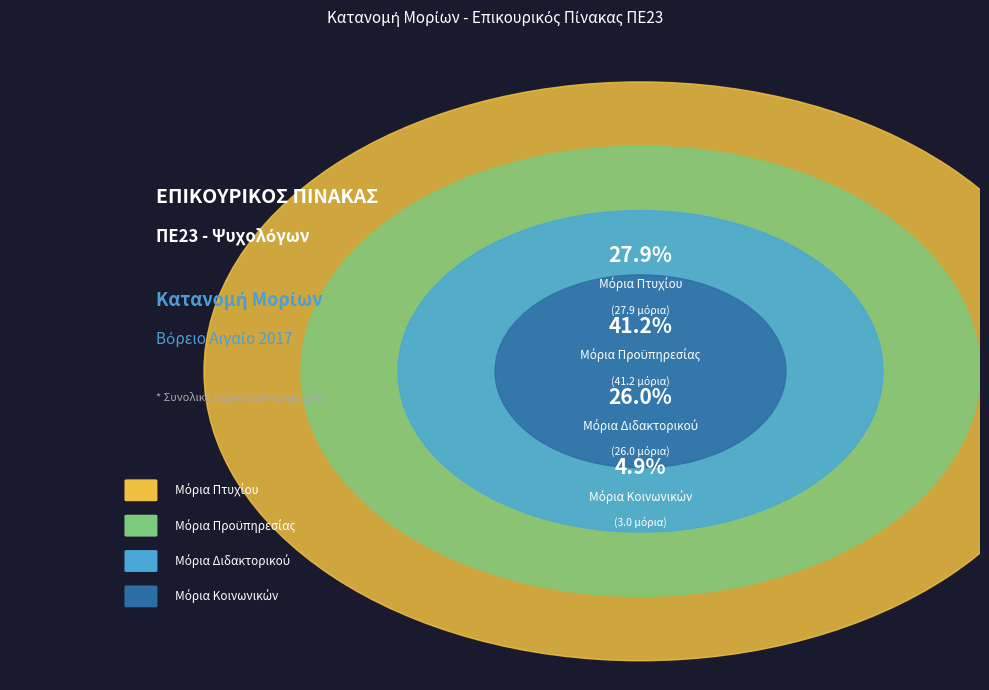

True or false: 17 accounts for 0% of the total.

True